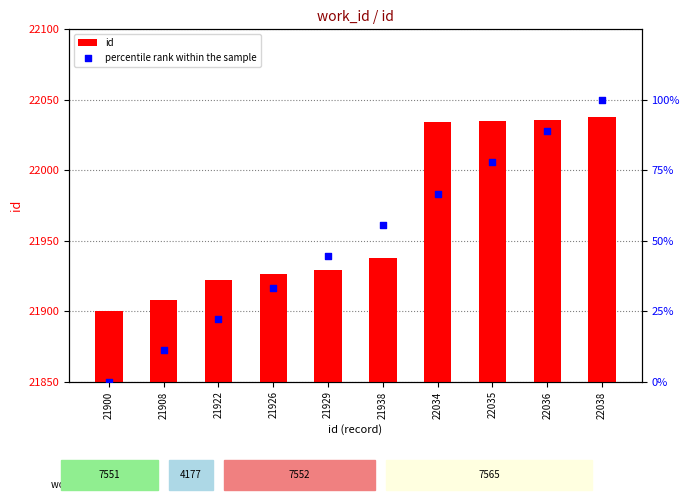

Which series has the largest total across all categories?

id